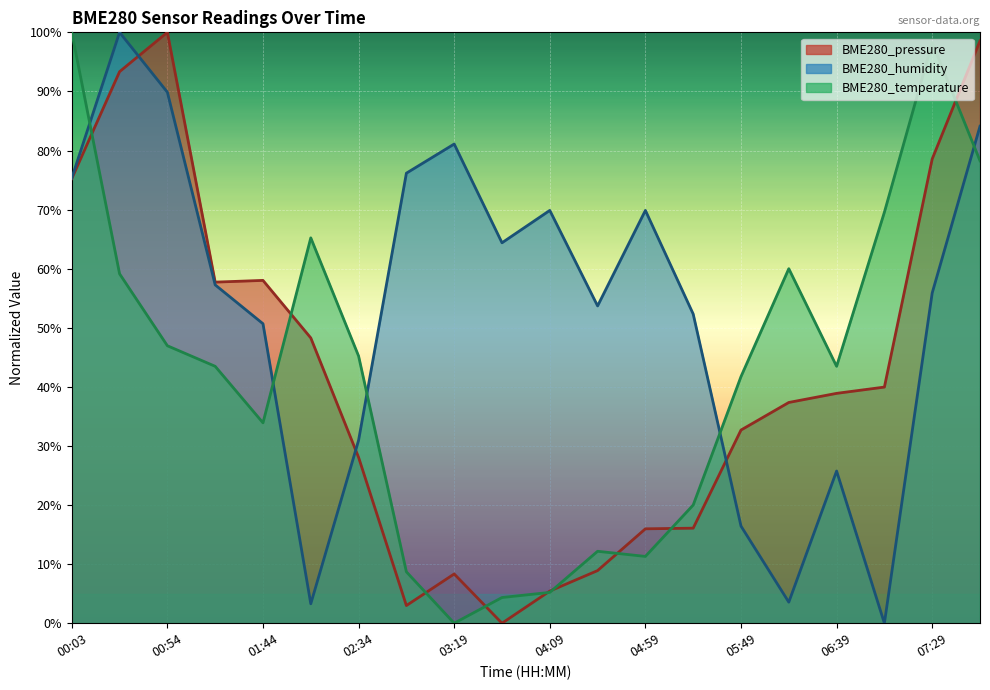

True or false: BME280_humidity has a value of 69.9 at 04:09.

True